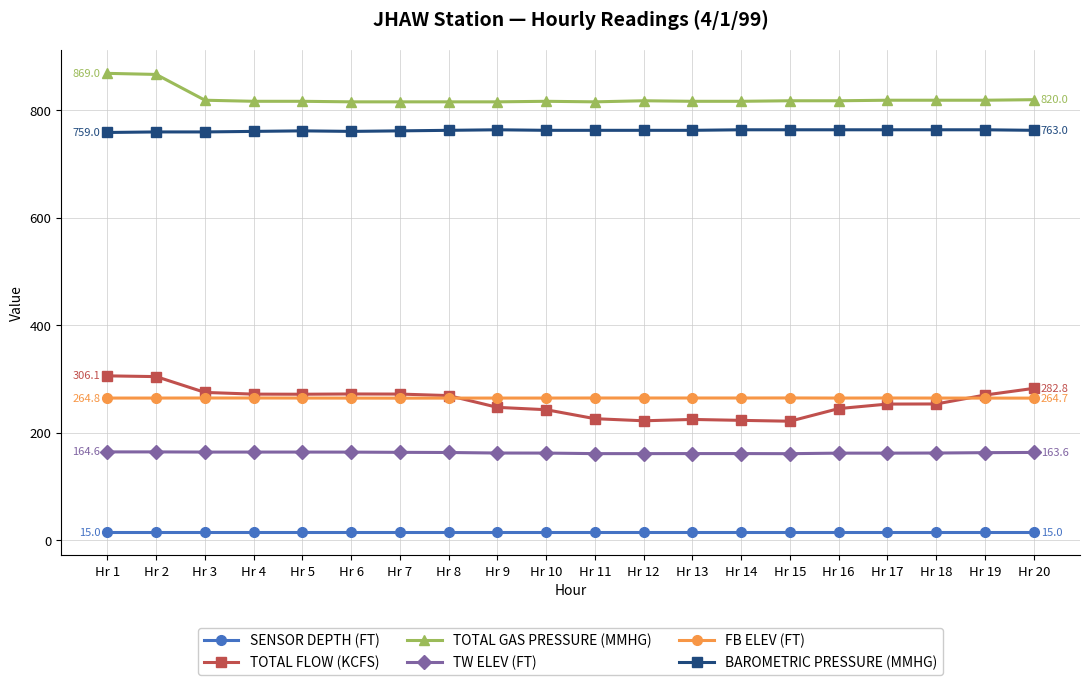

How many lines are shown in the chart?

6